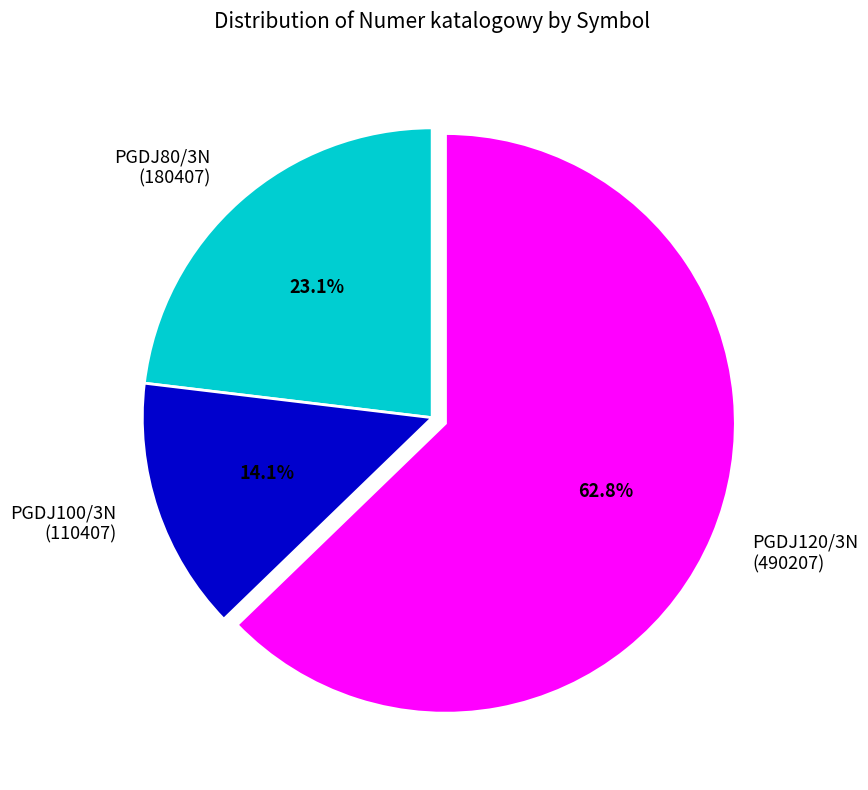

What percentage do PGDJ100/3N and PGDJ120/3N together represent?

76.9%